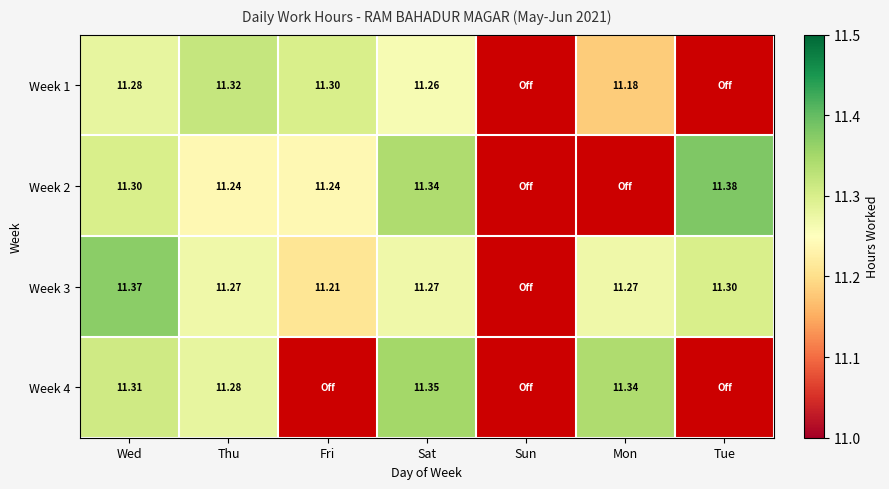

What is the spread (max minus min) of values at Thu?

0.1